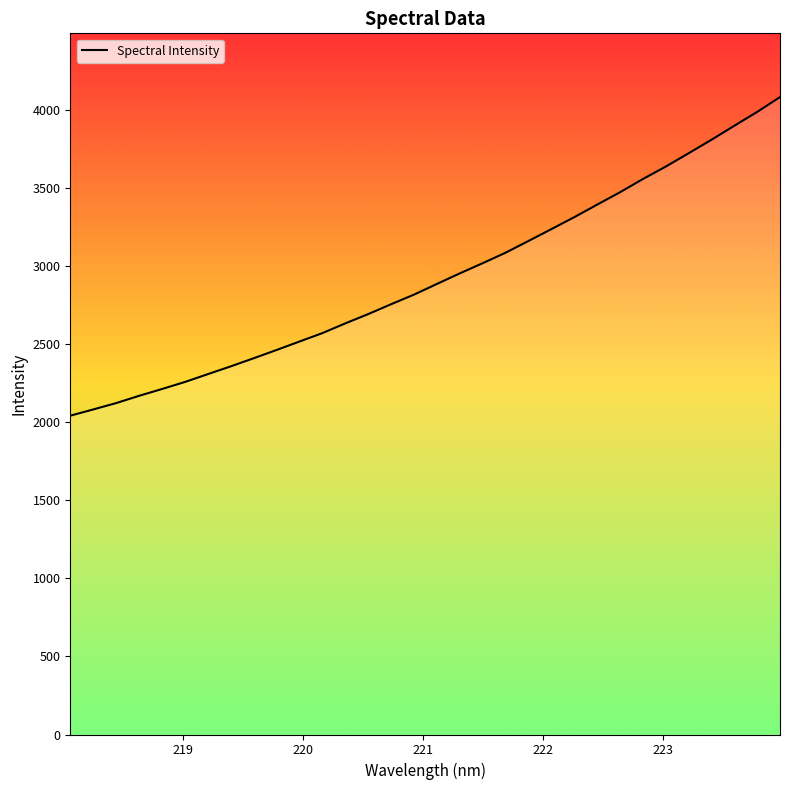

What is the minimum value shown in the chart?

2041.9